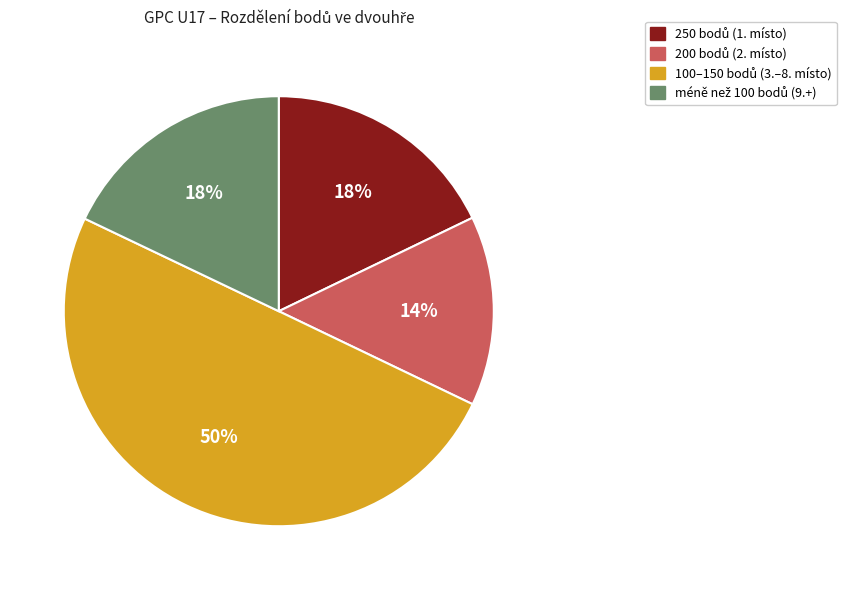

To the nearest percent, what is the average slice percentage?

25%